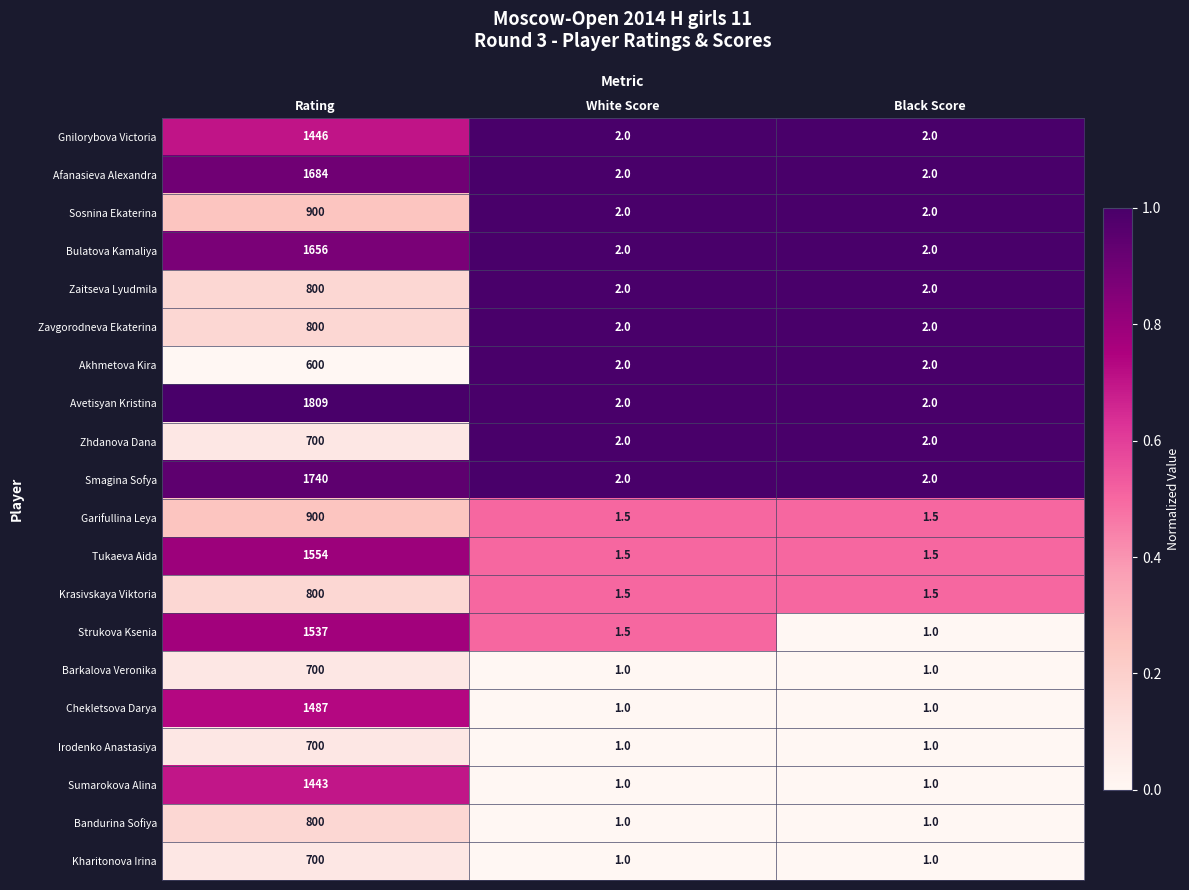

At which category is the sum across all series the highest?

Rating